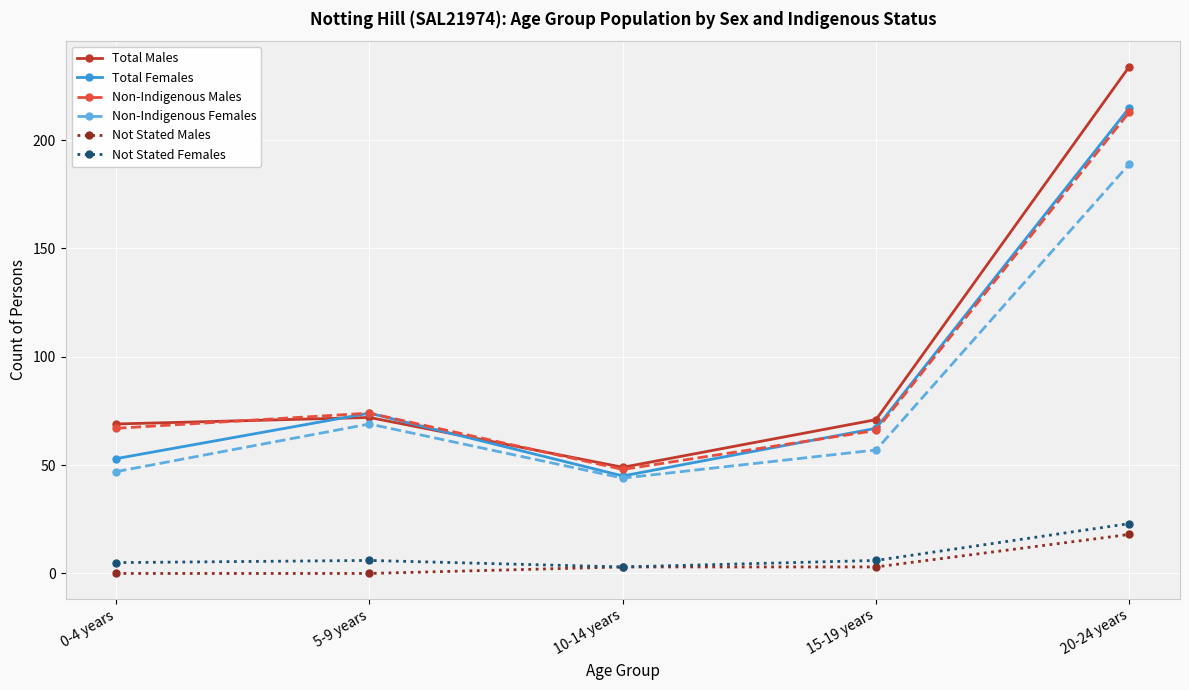

How many interior local peaks does the Non-Indigenous Males series have?

1